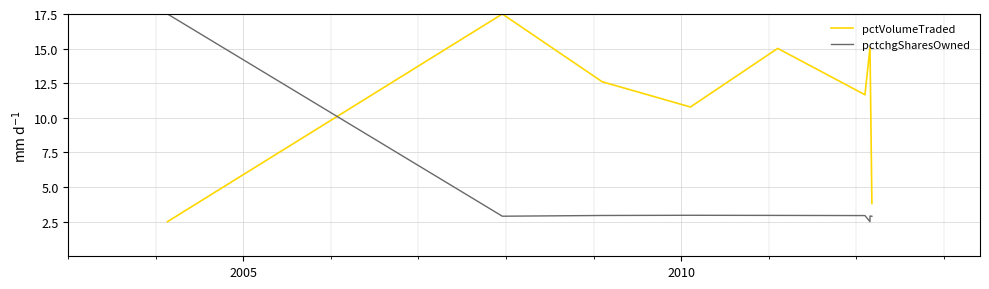

List the series in order of their peak value, highest first.

pctVolumeTraded, pctchgSharesOwned